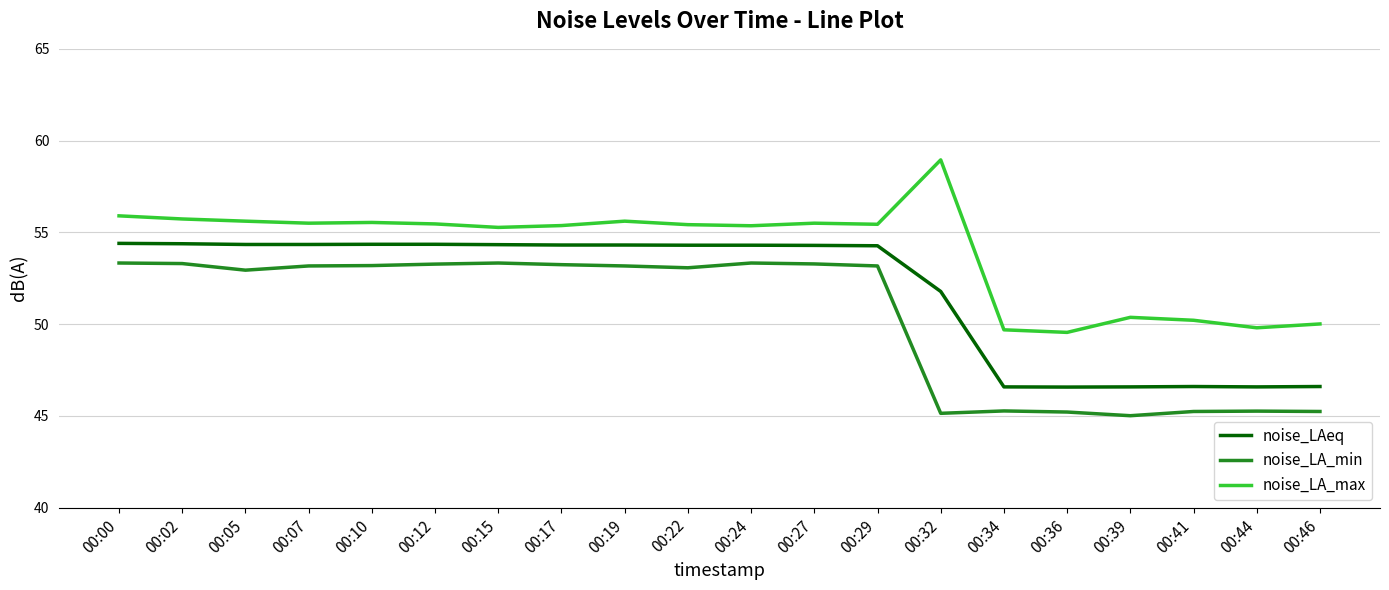

What are all the series names shown in the legend?

noise_LAeq, noise_LA_min, noise_LA_max